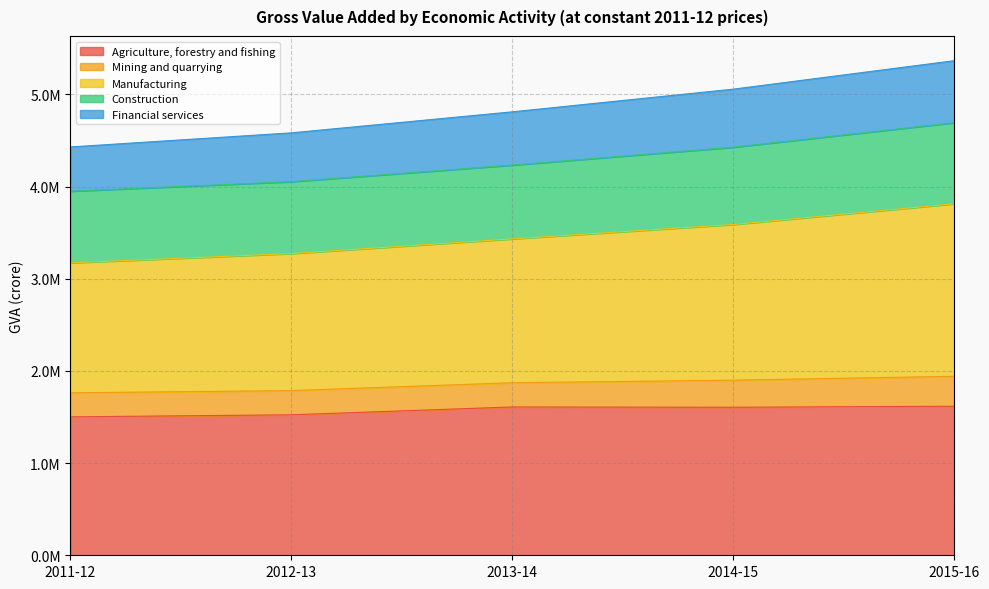

Which label corresponds to the largest value in the chart?

2015-16